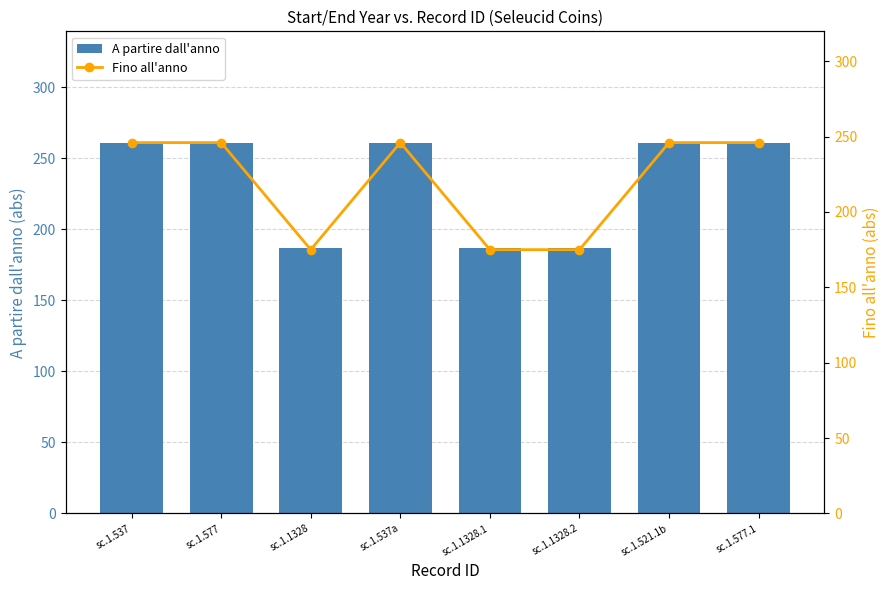

How many Fino all'anno values are between 175 and 246?

8